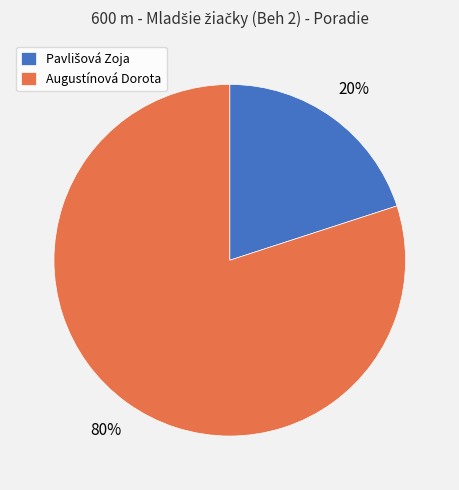

To the nearest percent, what is the average slice percentage?

50%